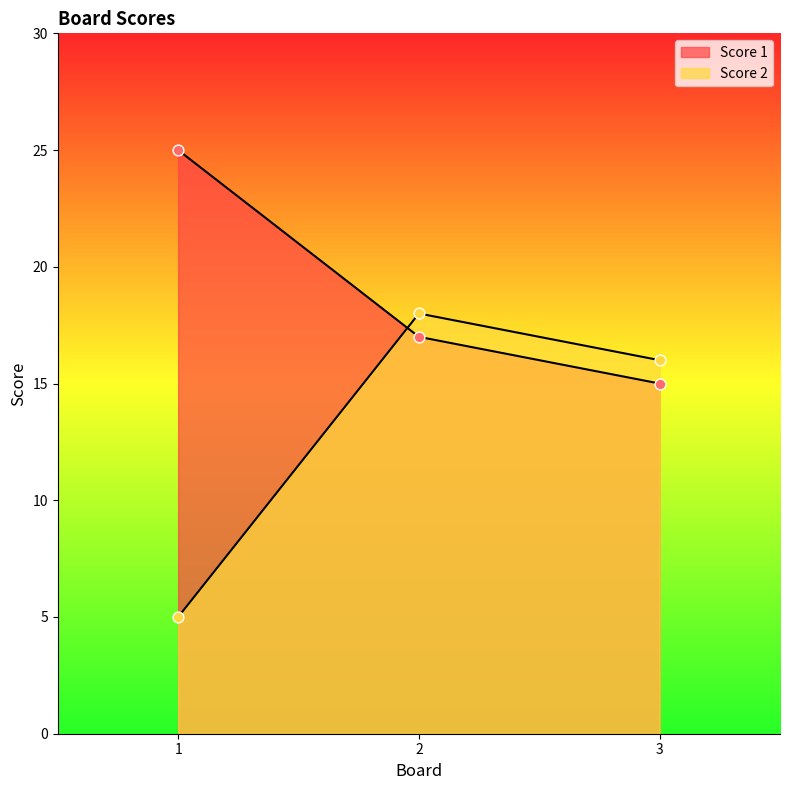

Which series contains the lowest Y value?

Score 2